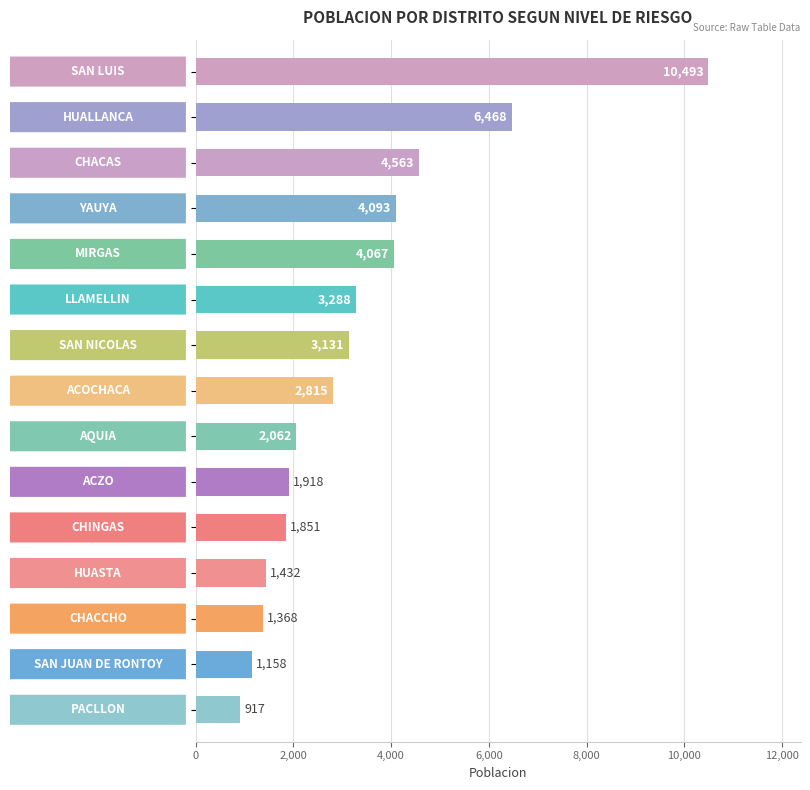

What is the value of the 8th bar from the top?

2815